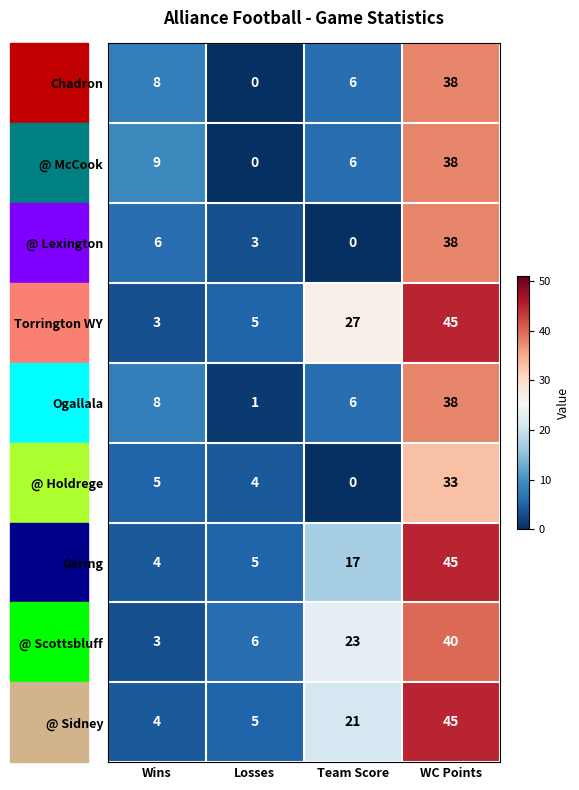

Between Team Score and WC Points, which series saw the biggest shift?

@ Lexington